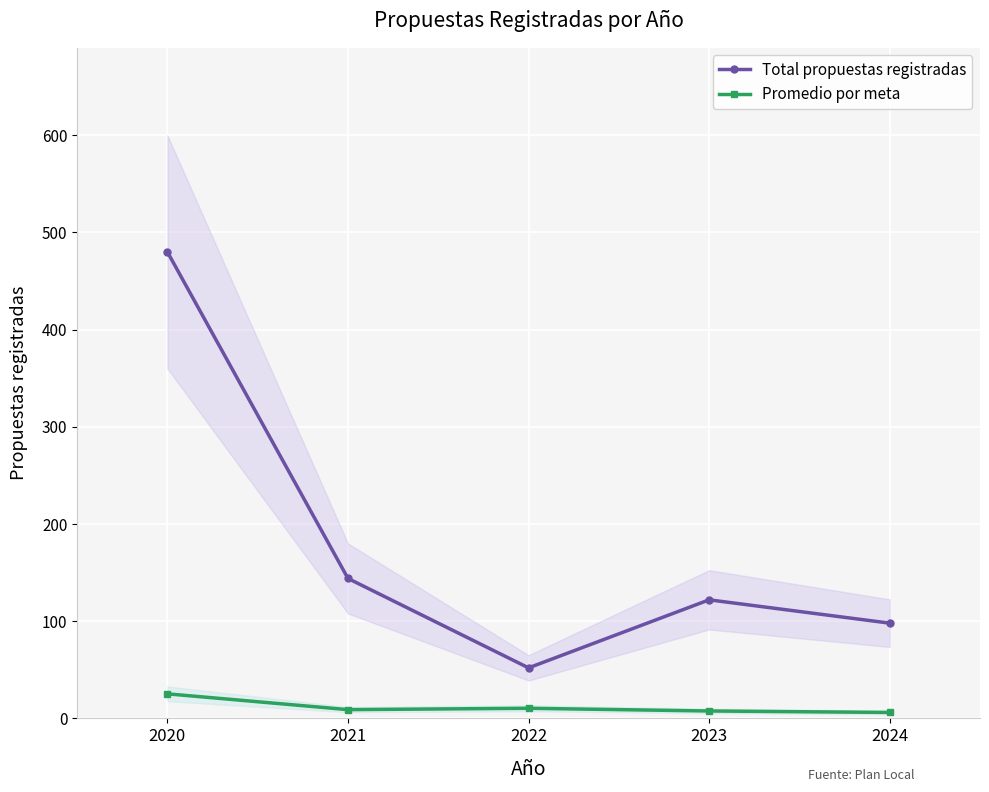

Reading right to left, extract all data points from this chart.

Total propuestas registradas: 98.0	122.0	52.0	144.0	480.0
Promedio por meta: 6.1	7.6	10.4	9.0	25.3